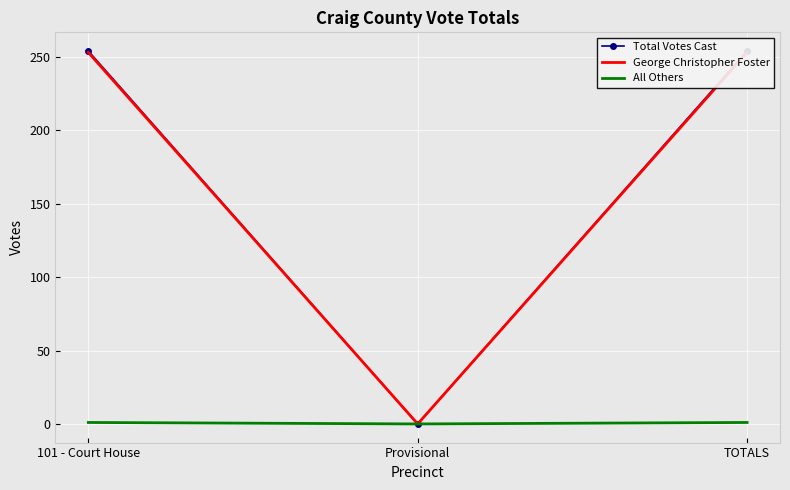

Rank the series at Provisional from lowest to highest value.

Total Votes Cast, George Christopher Foster, All Others